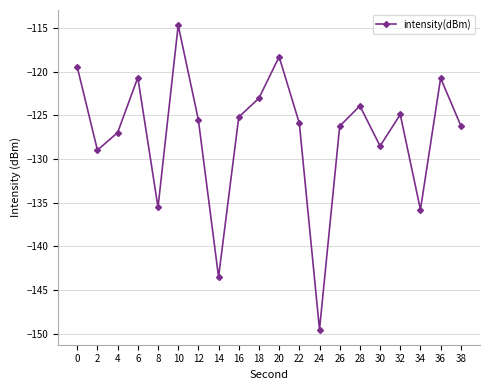

What is the value of the 11th point from the left?

-118.3